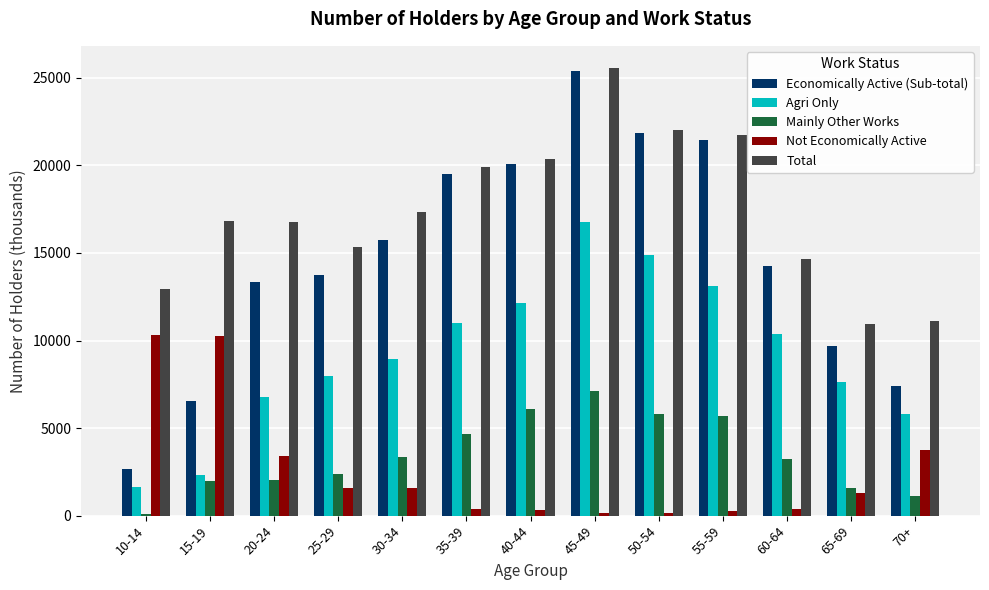

How many data points in Economically Active (Sub-total) are less than 14260?

6